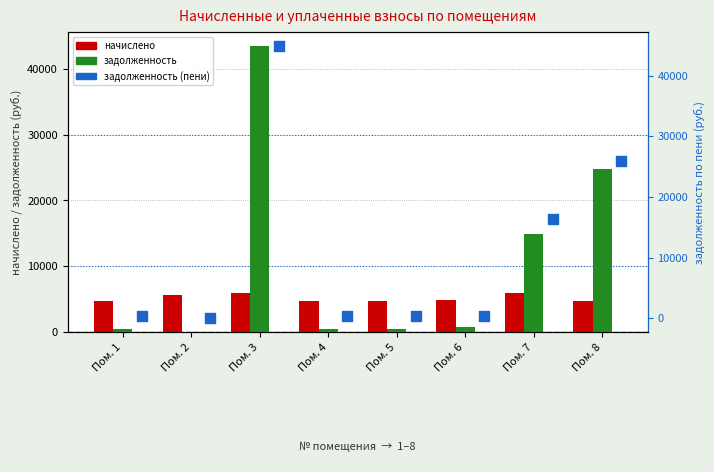

Which series reaches the minimum Y coordinate?

задолженность